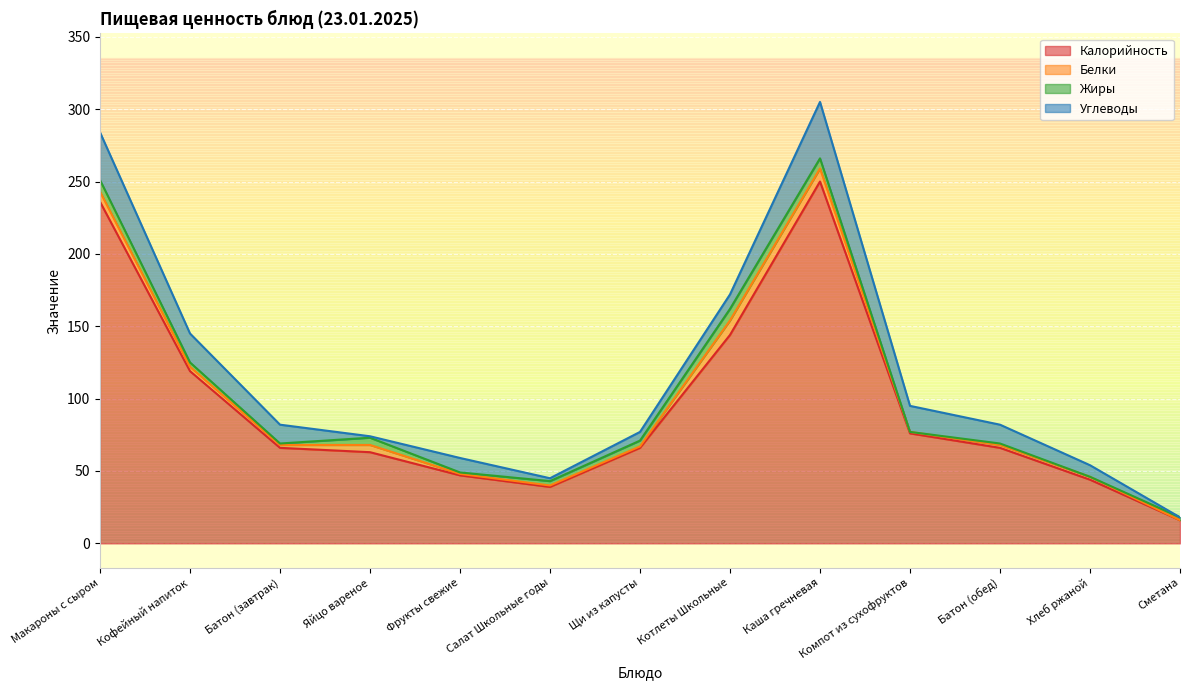

What is the label of the 10th point from the right?

Яйцо вареное